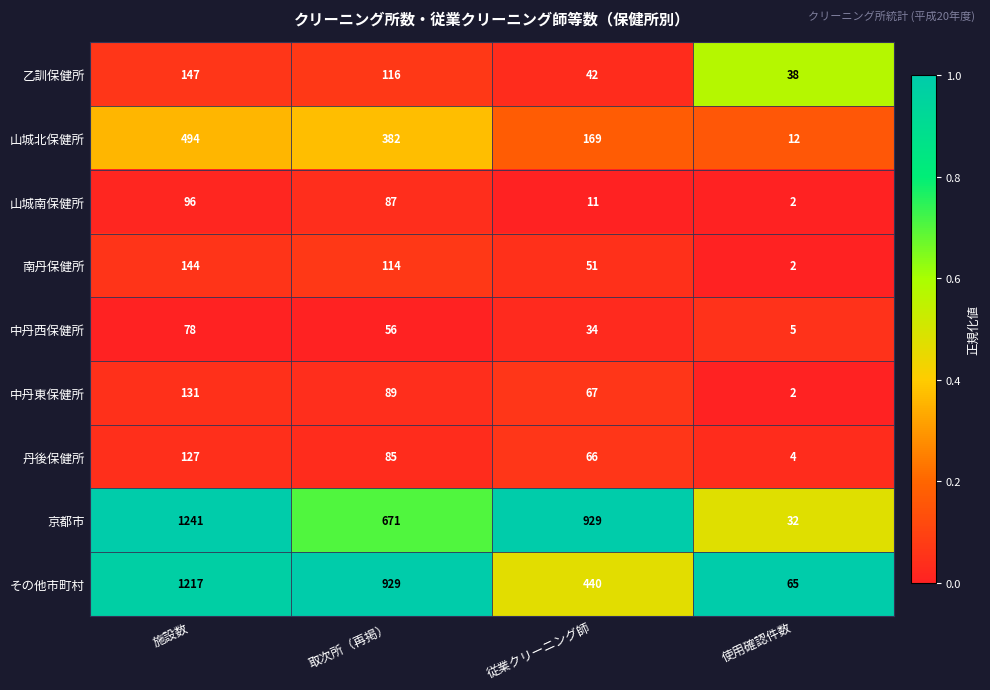

Rank the series at 施設数 from highest to lowest value.

京都市, その他市町村, 山城北保健所, 乙訓保健所, 南丹保健所, 中丹東保健所, 丹後保健所, 山城南保健所, 中丹西保健所